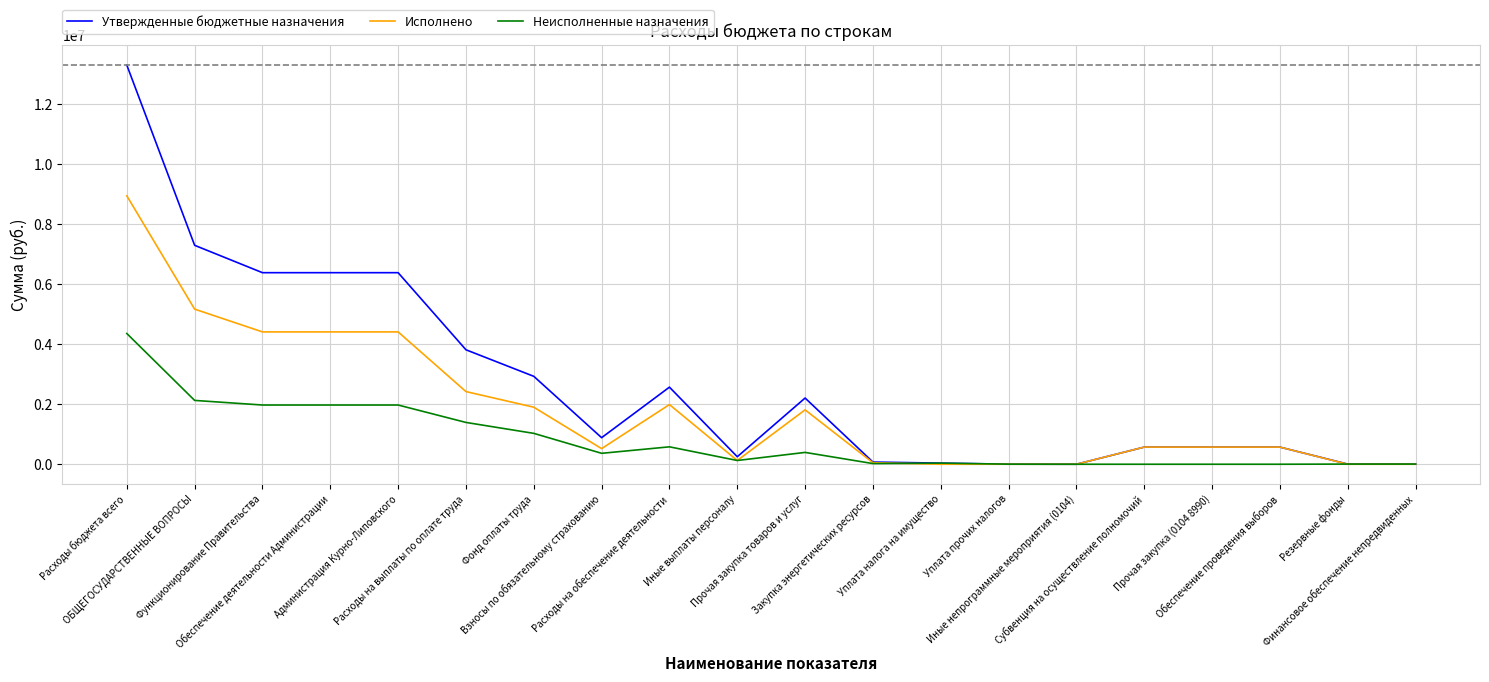

Rank the series by their maximum value, from highest to lowest.

Утвержденные бюджетные назначения, Исполнено, Неисполненные назначения